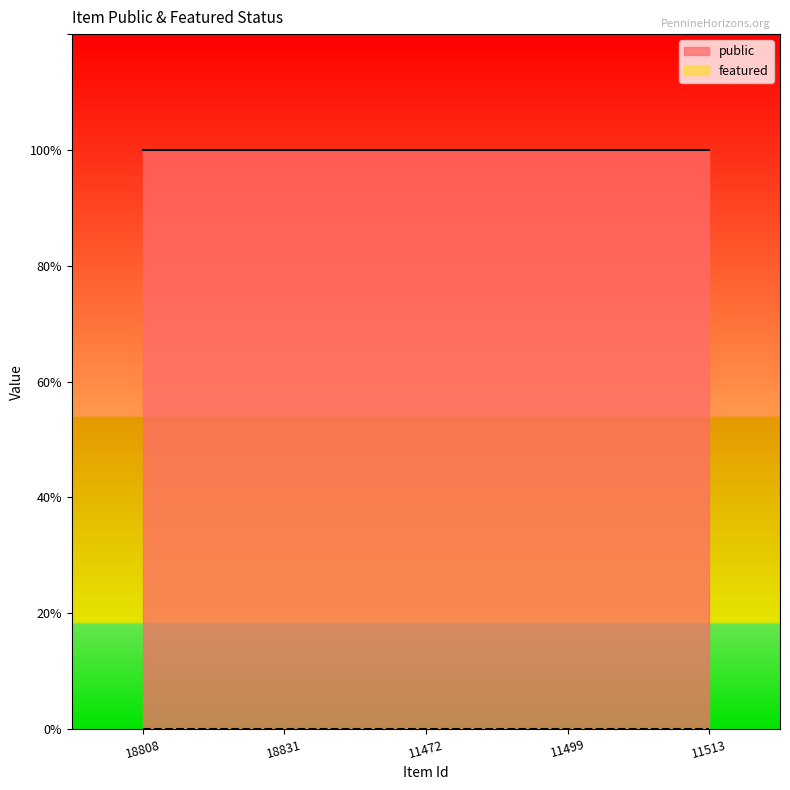

What is the label of the 5th point from the left?

11513